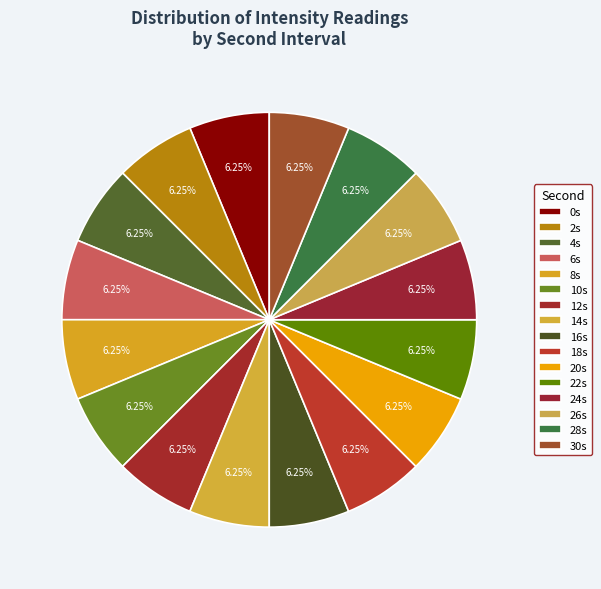

How many segments does this pie chart have?

16